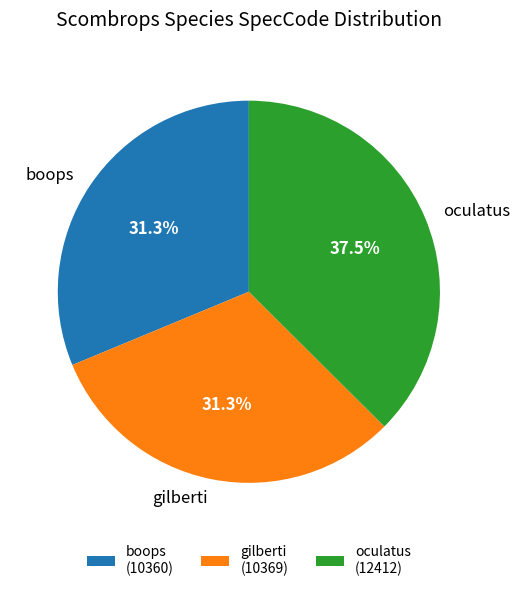

Approximately how many times larger is the value at oculatus compared to boops?

1.2